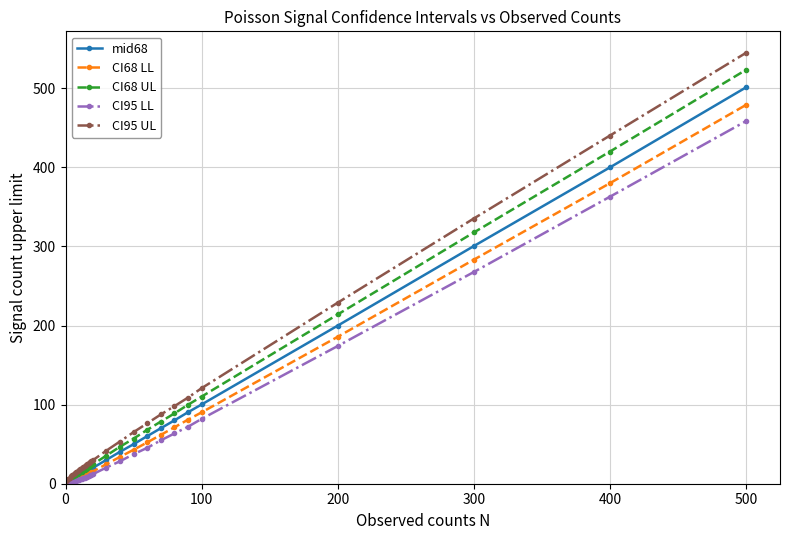

What is the maximum value for CI68 LL?

478.9